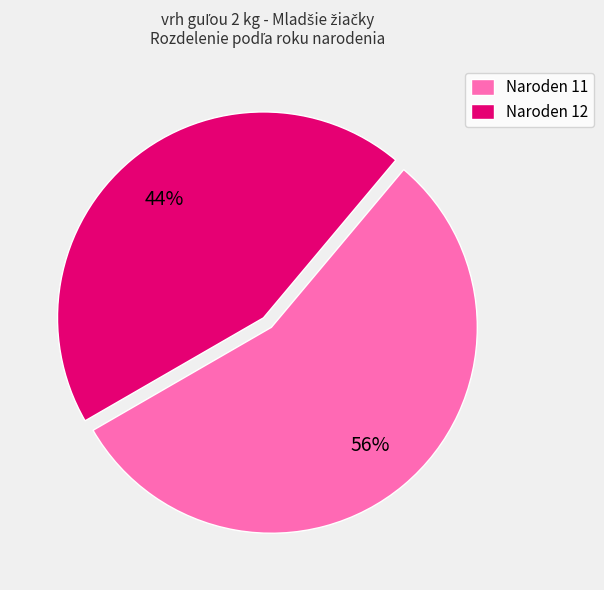

The Naroden 12 slice represents 44% of the pie. True or false?

True